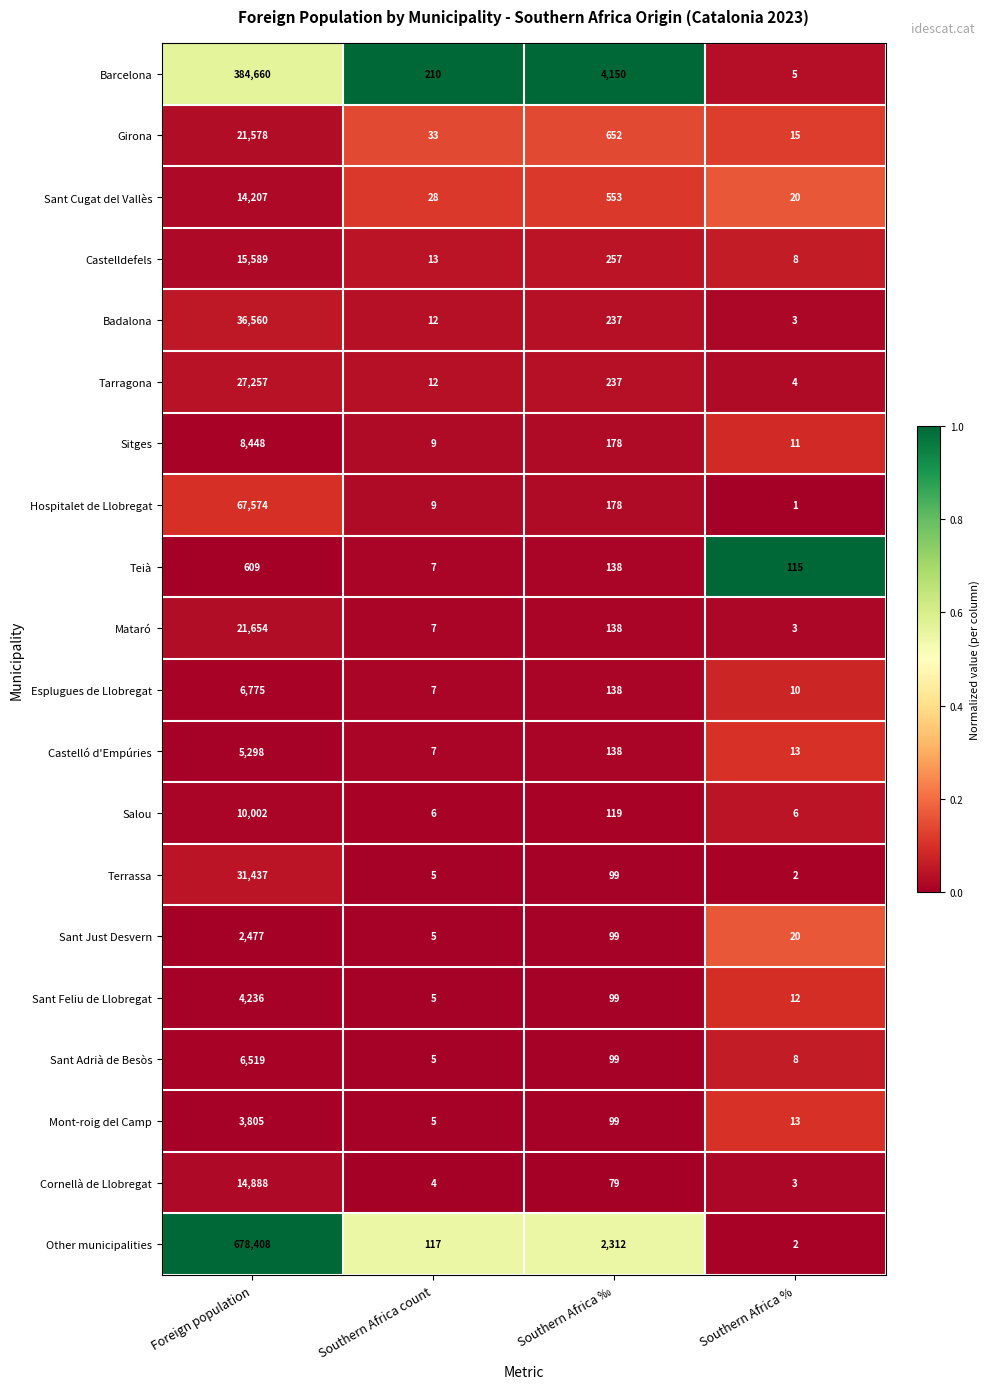

The Castelló d'Empúries series shows 5298 at Foreign population. True or false?

True